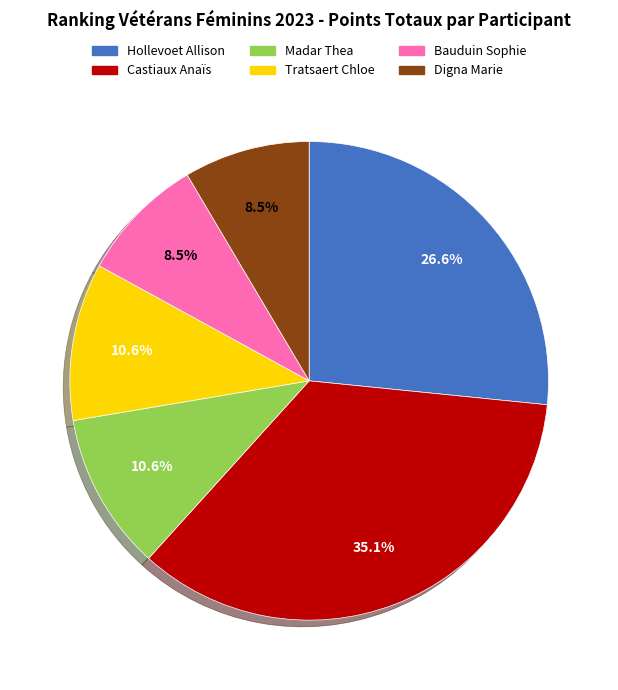

What percentage do Castiaux Anaïs and Tratsaert Chloe together represent?

45.7%